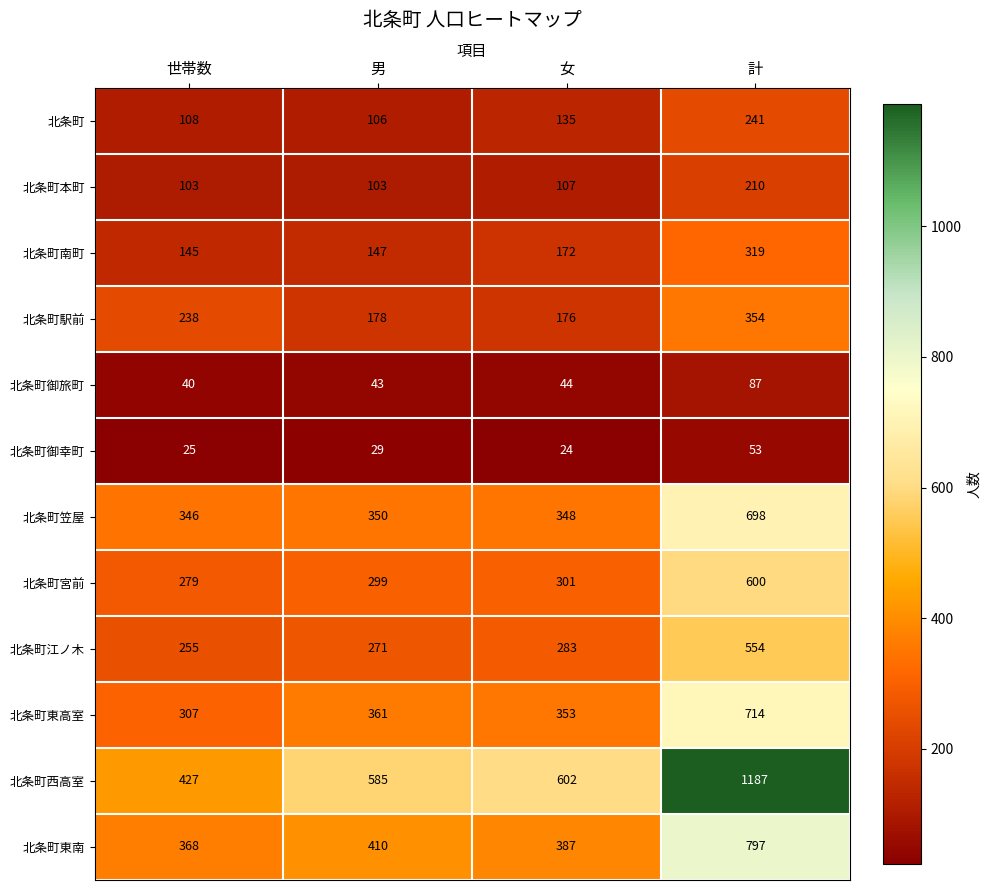

What is the difference between the 北条町 values at 男 and 女?

29